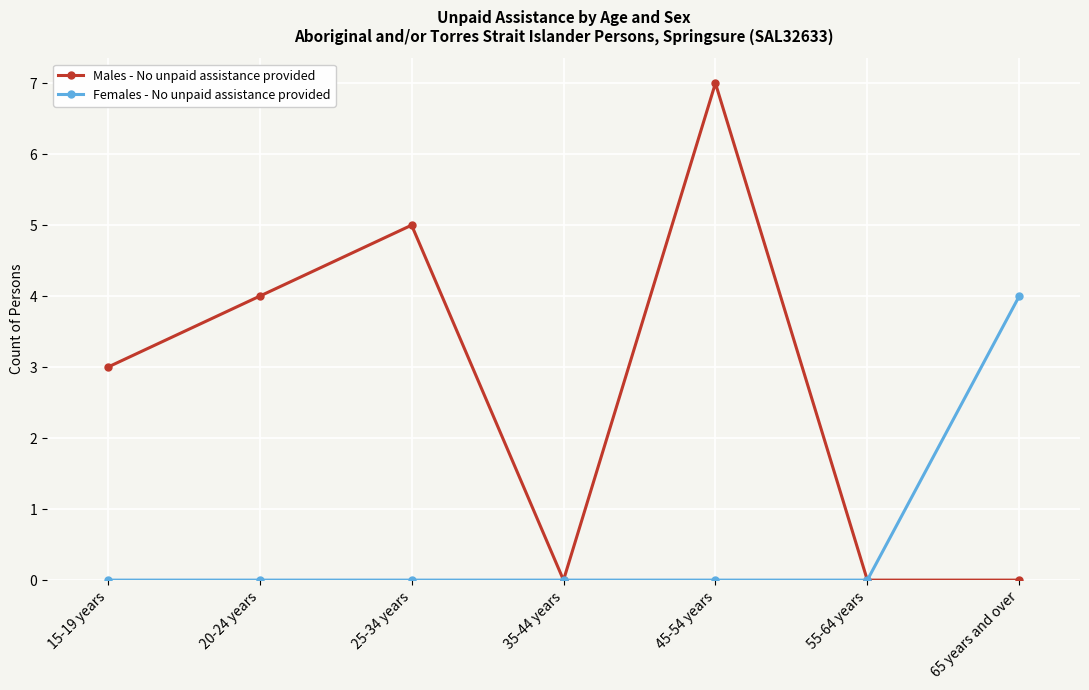

Count the Females - No unpaid assistance provided values in the range 0 to 1.

6